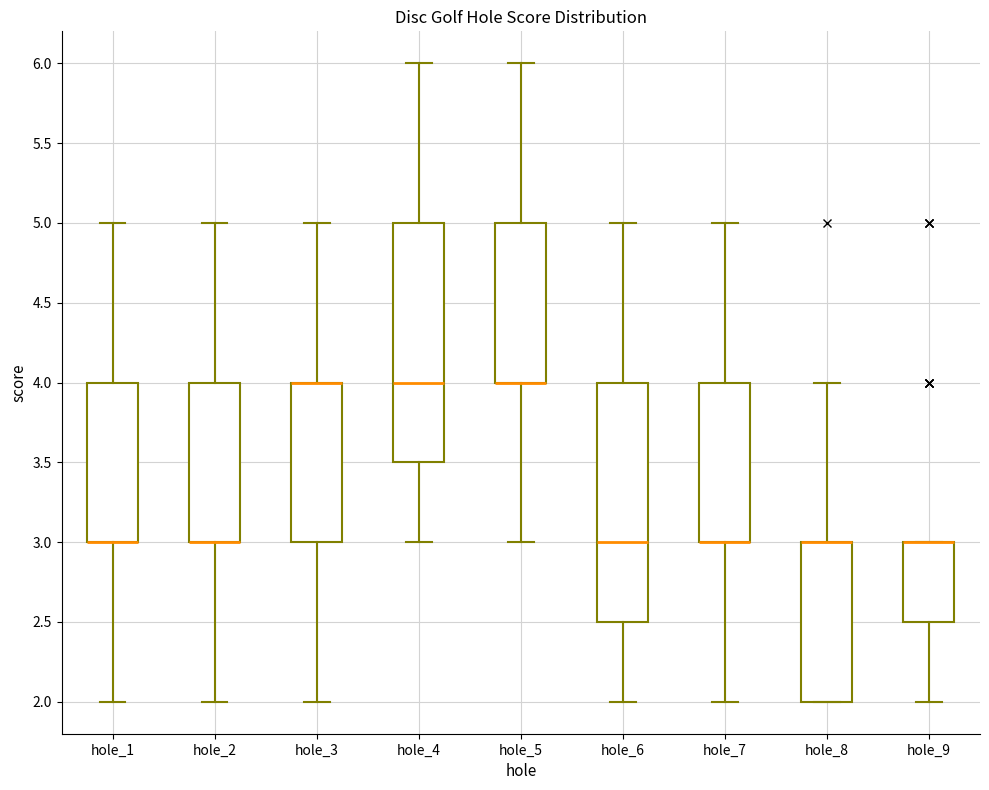

Reading left to right, transcribe this box plot: for each box, give where its median line is, the range the box spans, and where its two whiskers end, as read against the y-axis. The values are not printed on the chart, so give them approximately, as read against the axis.

hole_1: median 3.0 (drawn on the box's lower edge), box 3.0 to 4.0, whiskers 2.0 to 5.0
hole_2: median 3.0 (drawn on the box's lower edge), box 3.0 to 4.0, whiskers 2.0 to 5.0
hole_3: median 4.0 (drawn on the box's upper edge), box 3.0 to 4.0, whiskers 2.0 to 5.0
hole_4: median 4.0, box 3.5 to 5.0, whiskers 3.0 to 6.0
hole_5: median 4.0 (drawn on the box's lower edge), box 4.0 to 5.0, whiskers 3.0 to 6.0
hole_6: median 3.0, box 2.5 to 4.0, whiskers 2.0 to 5.0
hole_7: median 3.0 (drawn on the box's lower edge), box 3.0 to 4.0, whiskers 2.0 to 5.0
hole_8: median 3.0 (drawn on the box's upper edge), box 2.0 to 3.0, whiskers 2.0 to 4.0
hole_9: median 3.0 (drawn on the box's upper edge), box 2.5 to 3.0, whiskers 2.0 to 3.0